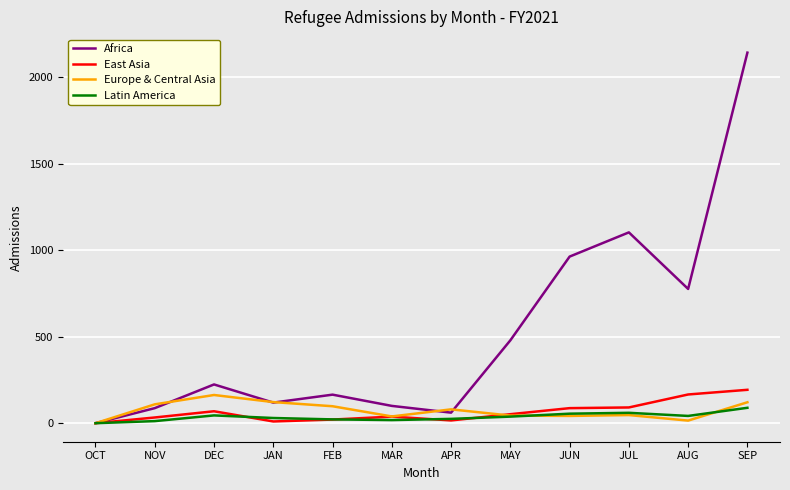

What is the difference between the maximum and minimum values in the Europe & Central Asia series?

163